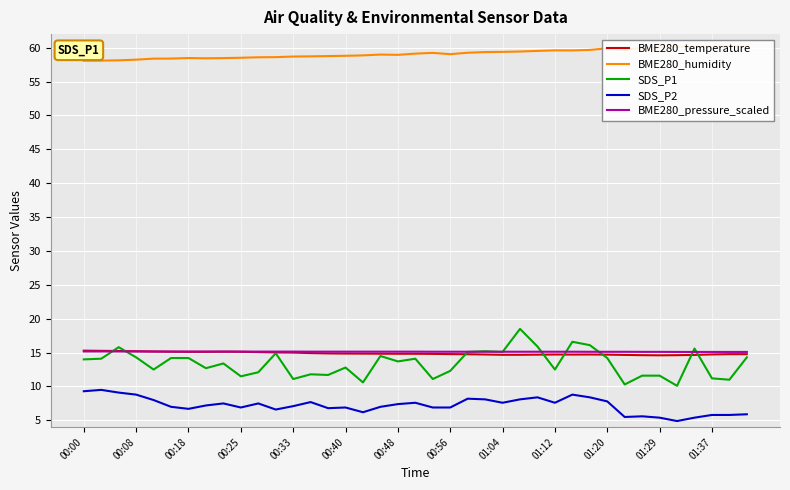

True or false: SDS_P2 and BME280_temperature cross at least once.

False